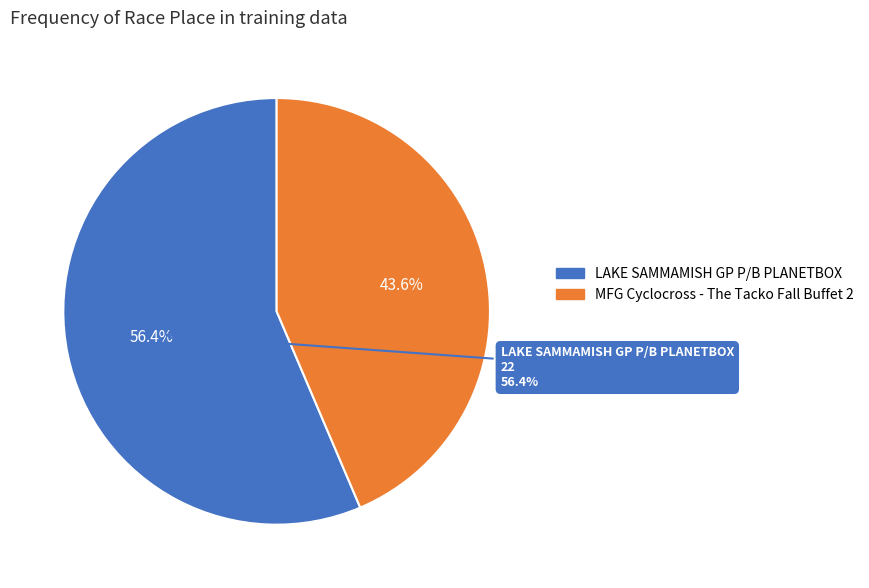

Rank the categories by value from highest to lowest.

LAKE SAMMAMISH GP P/B PLANETBOX, MFG Cyclocross - The Tacko Fall Buffet 2